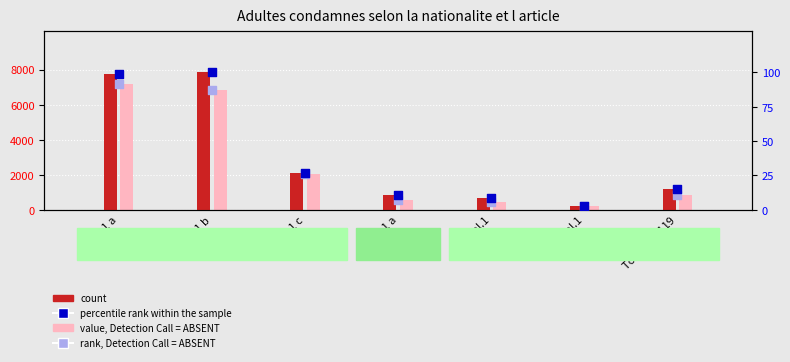

What are all the series names shown in the legend?

count, value, Detection Call = ABSENT, percentile rank within the sample, rank, Detection Call = ABSENT